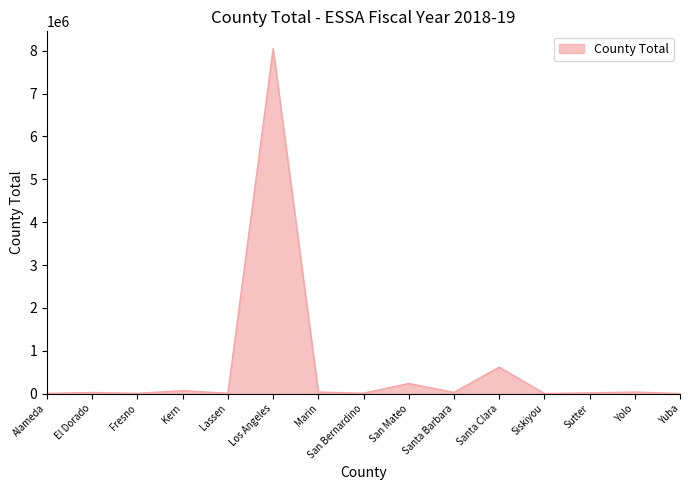

At which category does the chart reach its peak across all series?

Los Angeles